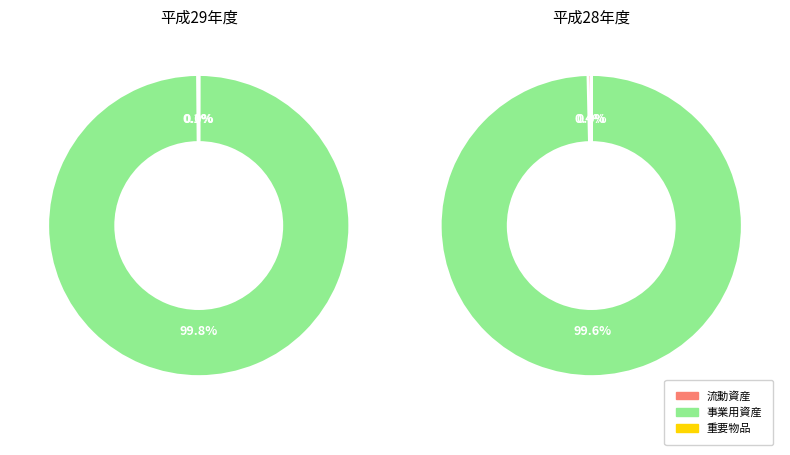

To the nearest percent, what is the difference between the largest and smallest slice percentages?

100%